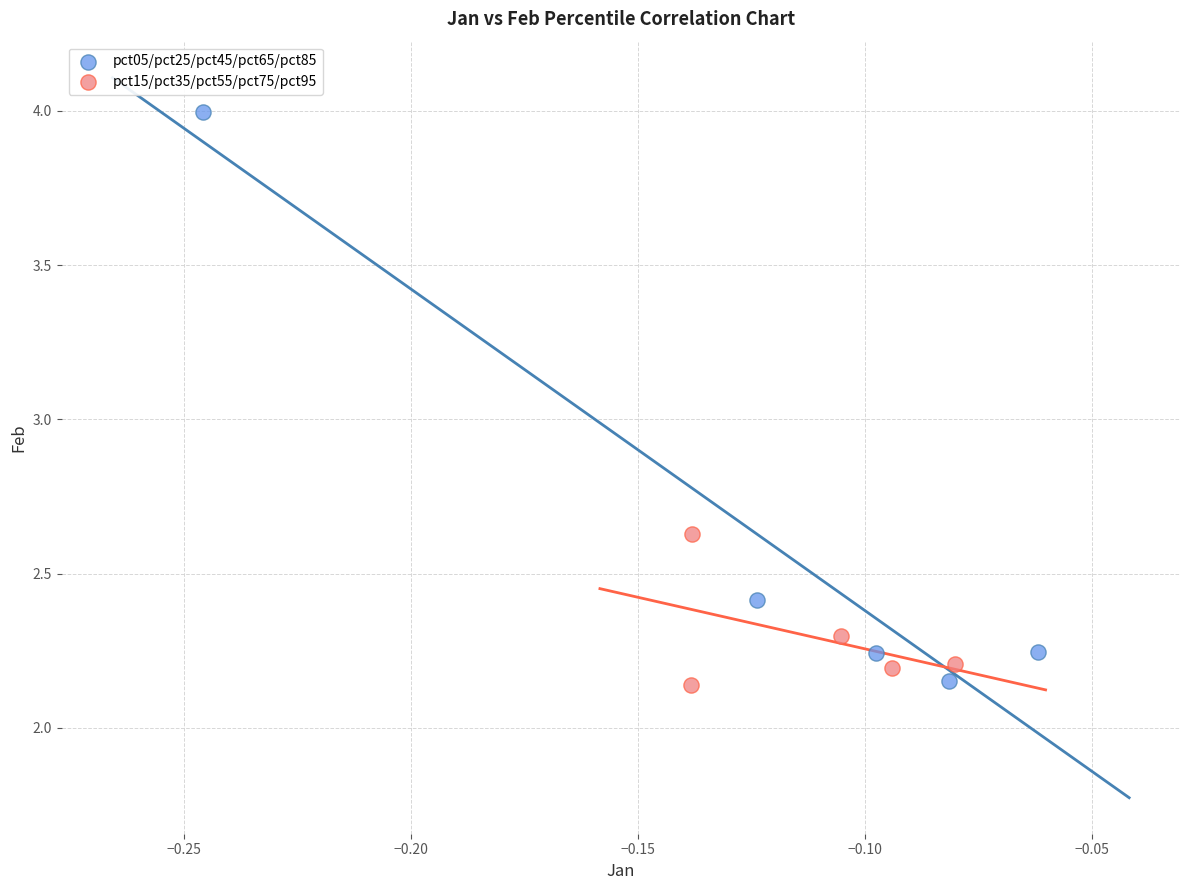

Which series reaches the maximum Y coordinate?

pct05/pct25/pct45/pct65/pct85